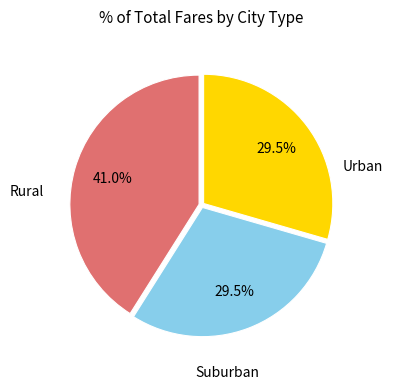

How many segments does this pie chart have?

3